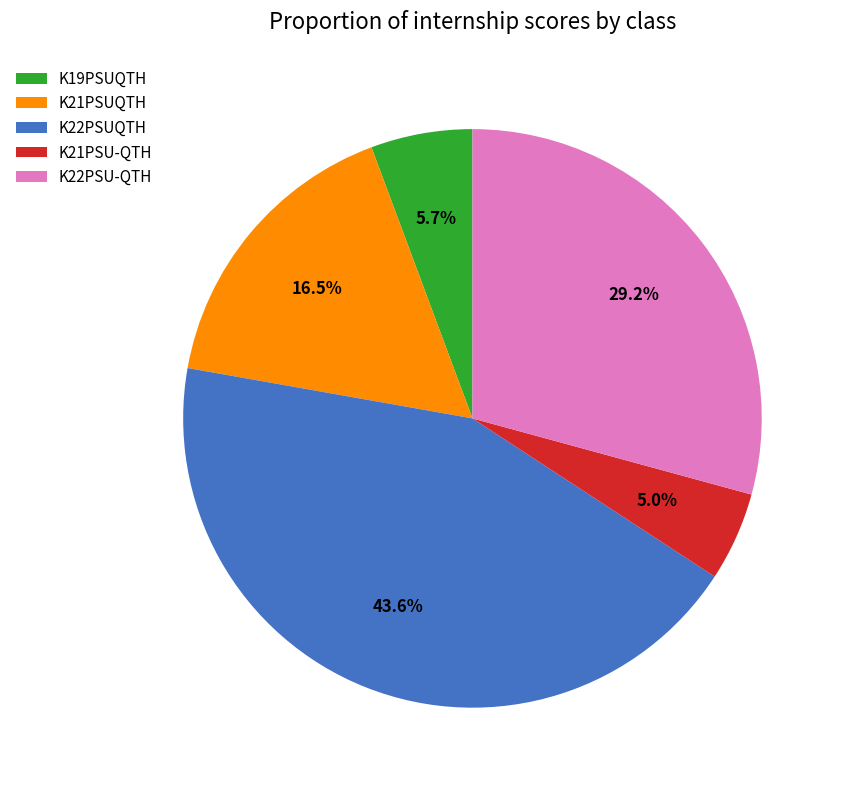

How many segments does this pie chart have?

5